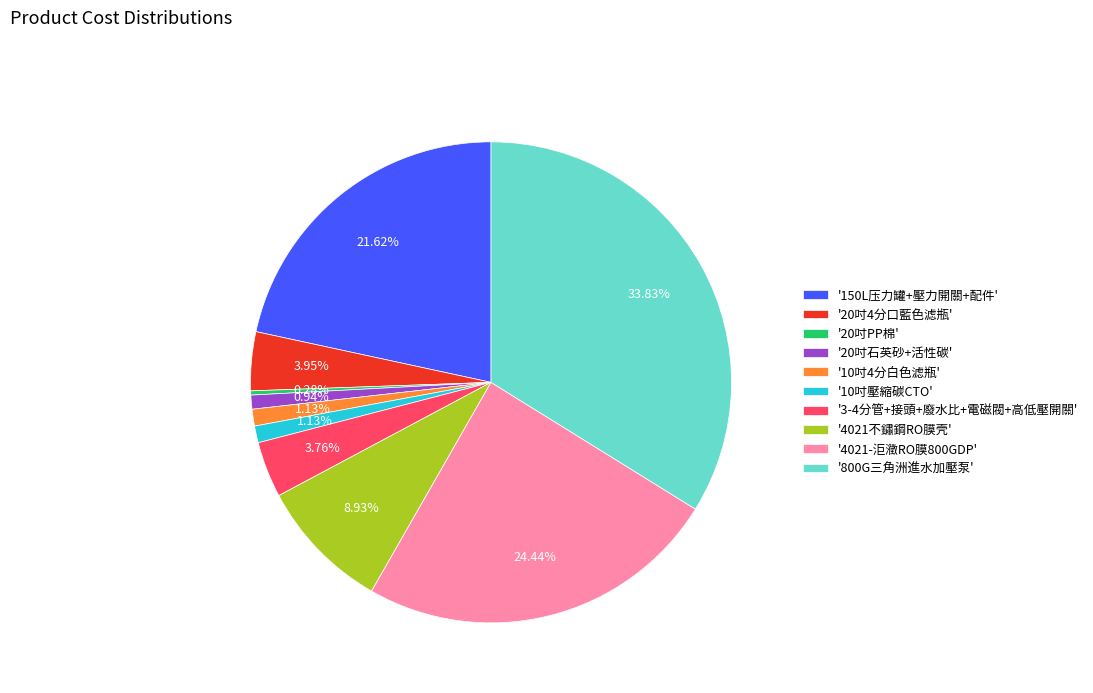

Combined, do '20吋4分口藍色滤瓶' and '800G三角洲進水加壓泵' account for over 50%?

No